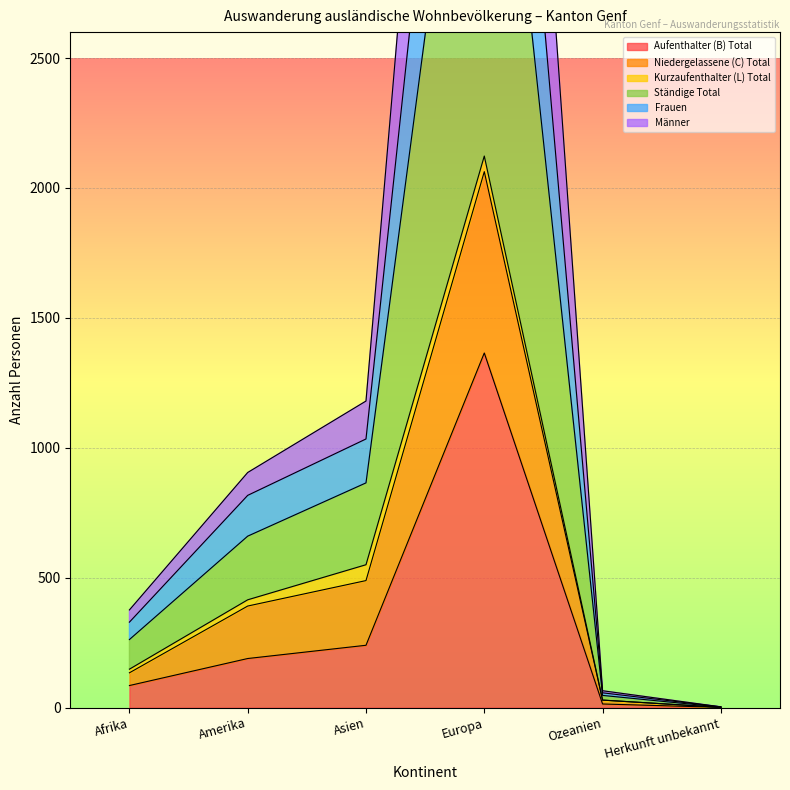

Count the number of categories in the chart.

6